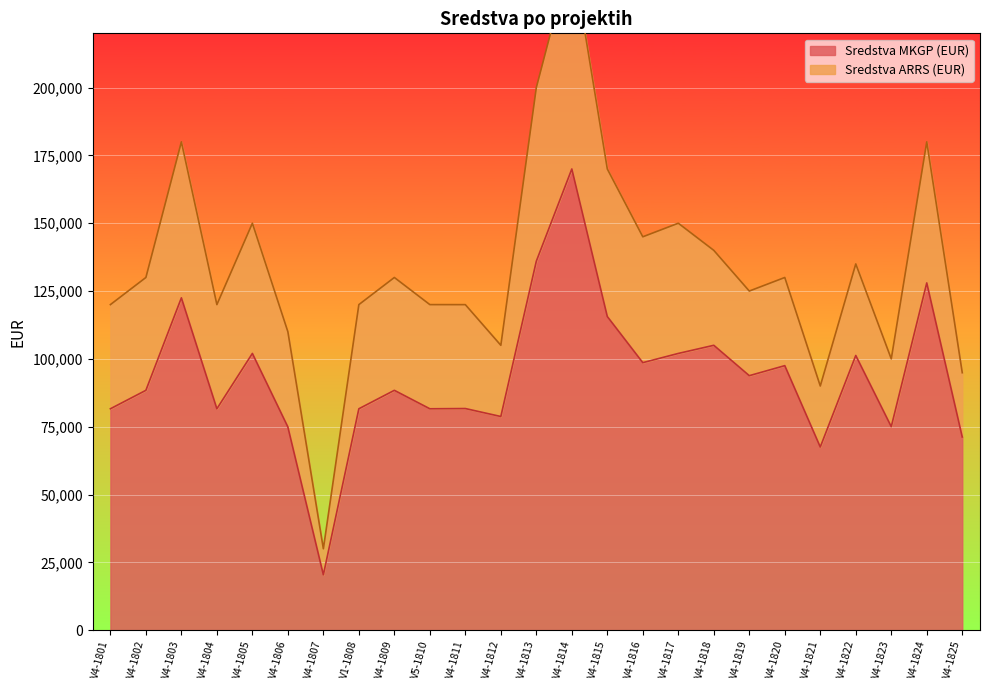

True or false: the data shows 106893 at V5-1810.

False